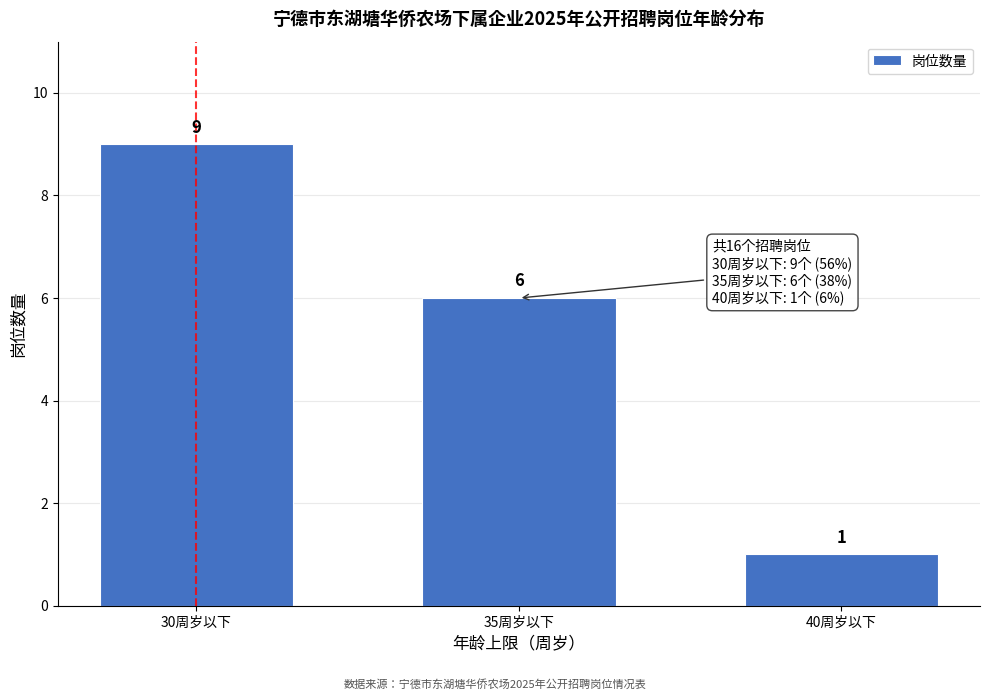

Reading left to right, list all the values displayed in this chart.

9	6	1